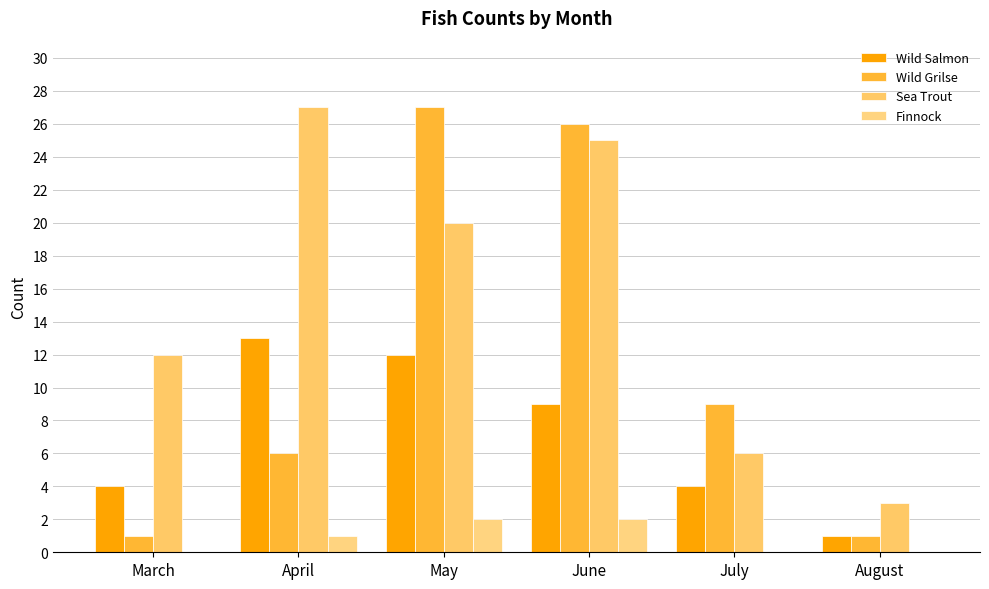

Between April and July, which series saw the biggest shift?

Sea Trout